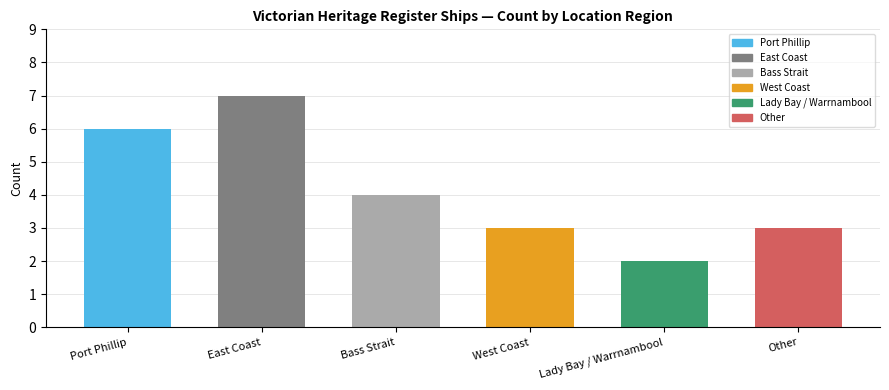

At which label is the value closest to 4?

Bass Strait